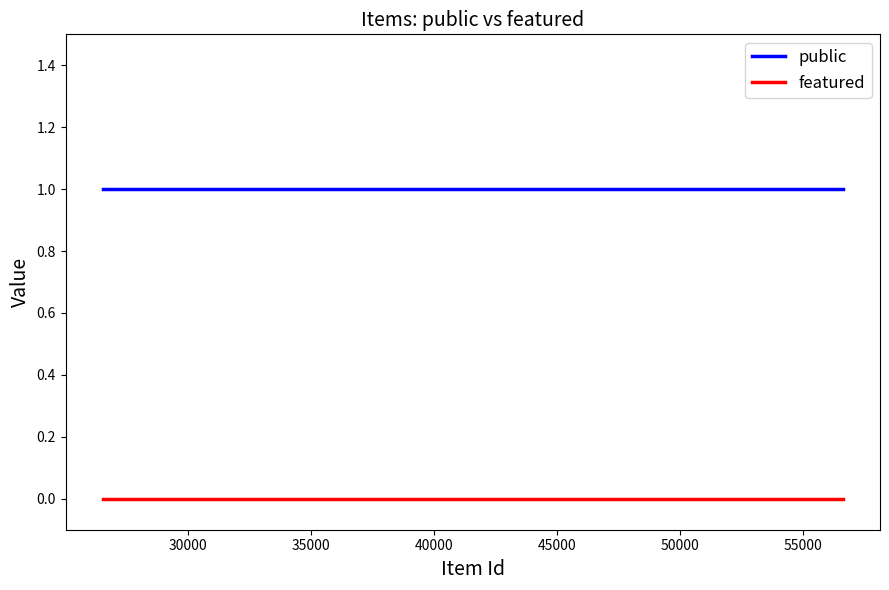

True or false: featured and public intersect in this chart.

False